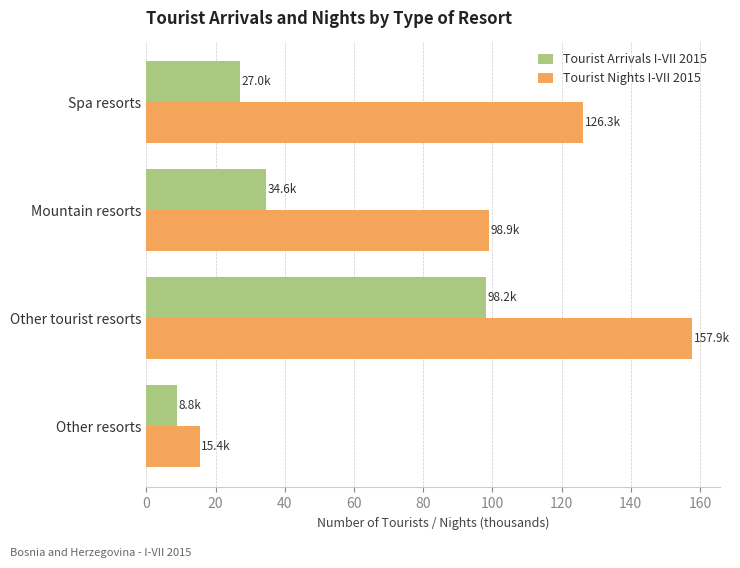

Where is Tourist Arrivals I-VII 2015 nearest to the value 53?

Mountain resorts